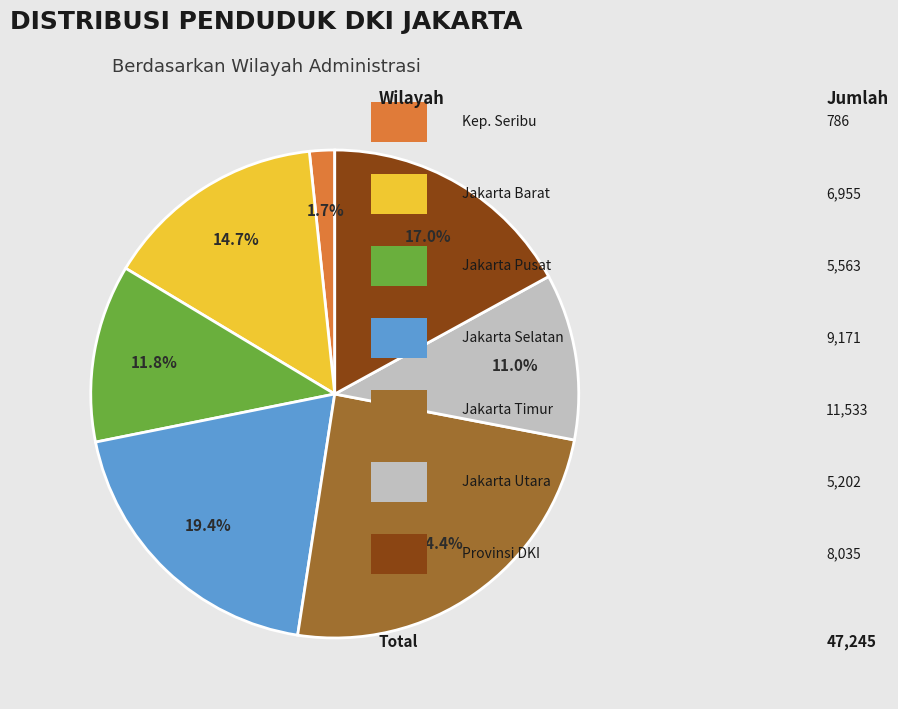

To the nearest percent, what is the average slice percentage?

14%